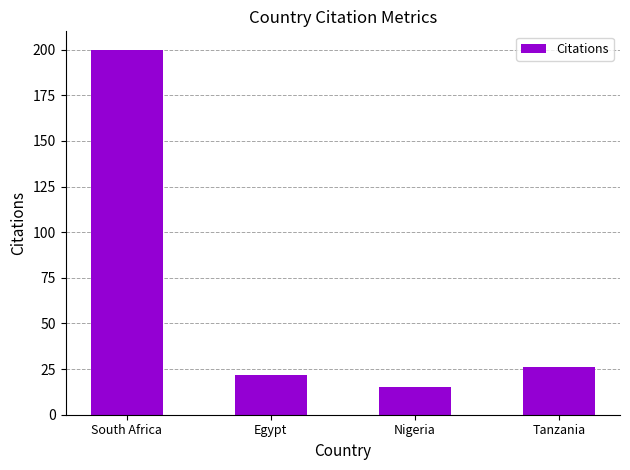

What is the ratio of the value at Egypt to the value at Nigeria?

1.5